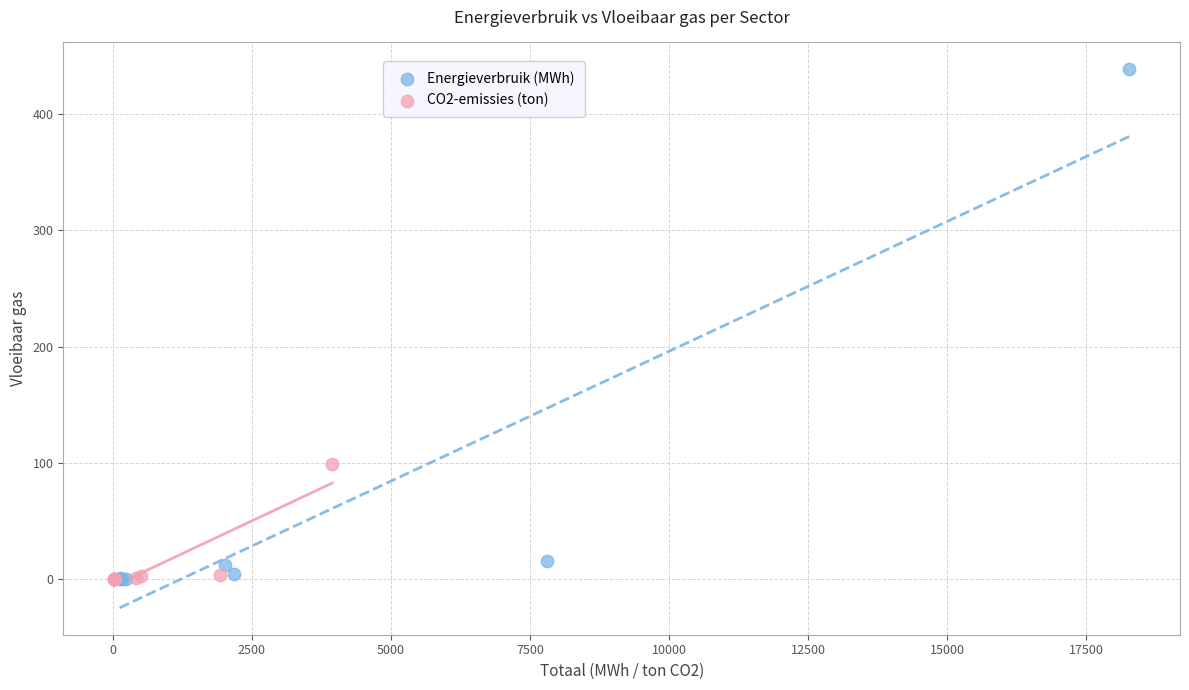

Which series contains the highest Y value?

Energieverbruik (MWh)